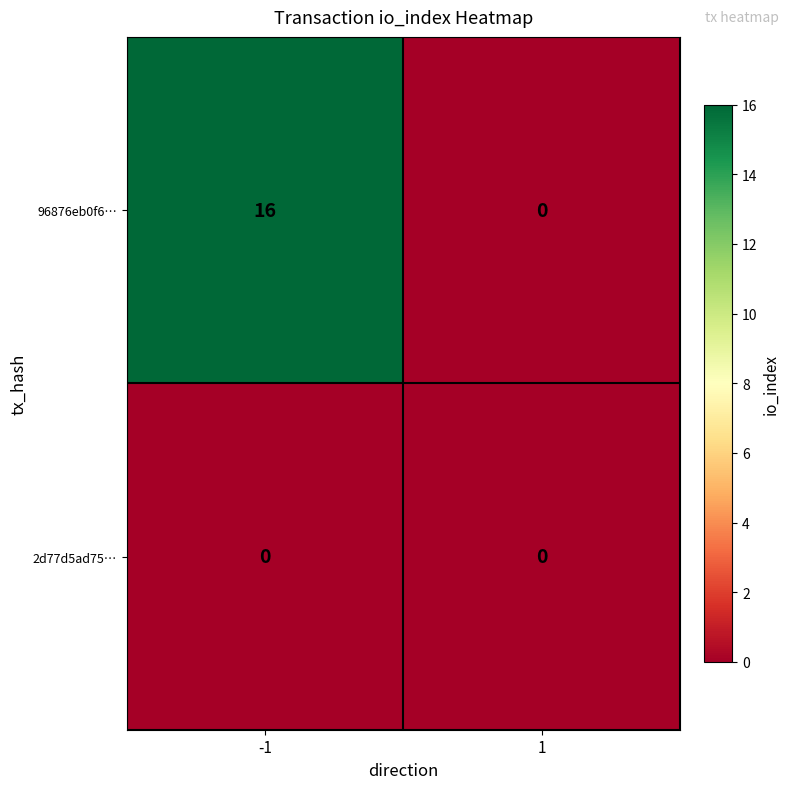

What is the maximum value shown in the chart?

16